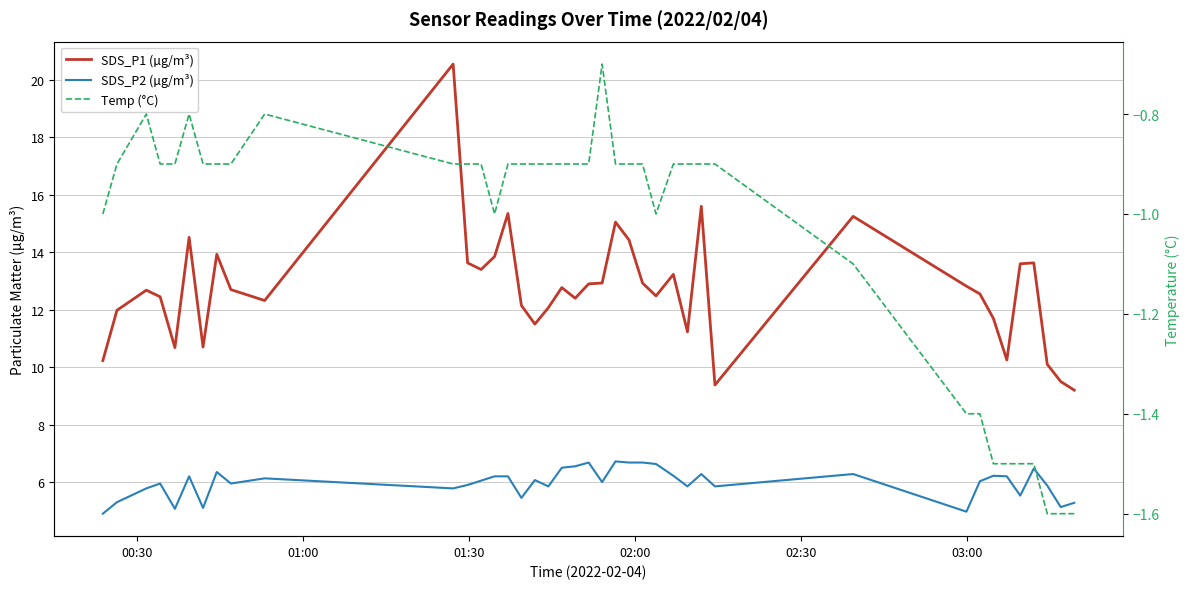

True or false: SDS_P2 (µg/m³) has a value of 8.7 at 38.

False